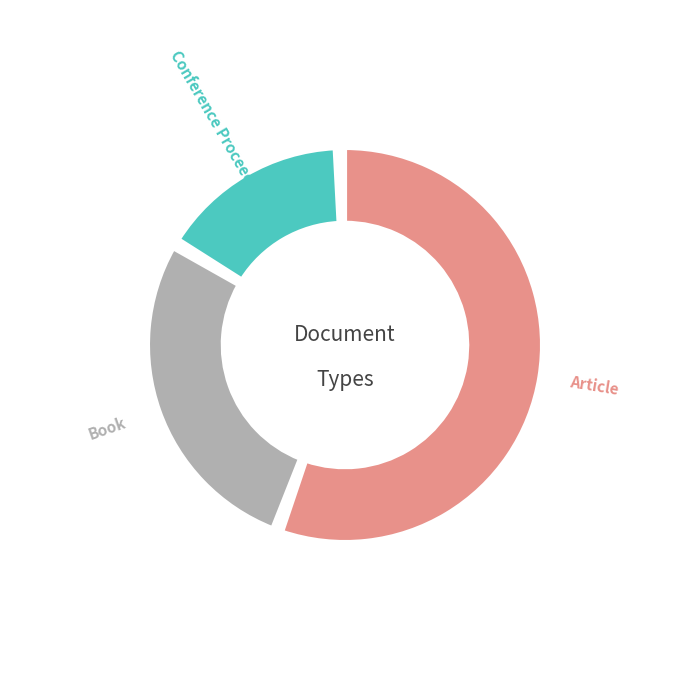

What percentage is the Article slice, to the nearest percent?

56%